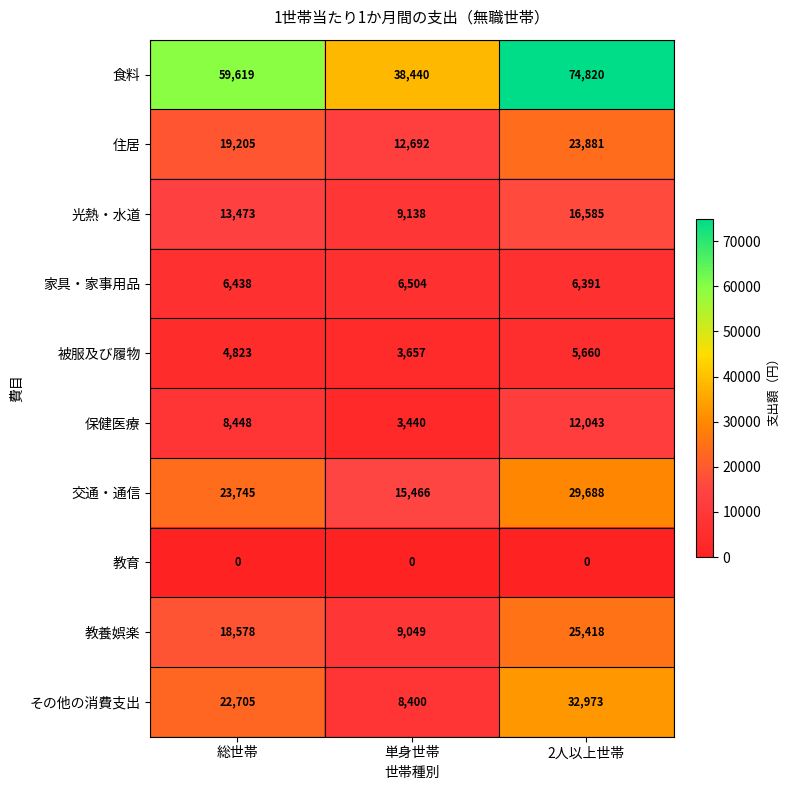

What is the spread (max minus min) of values at 2人以上世帯?

74820